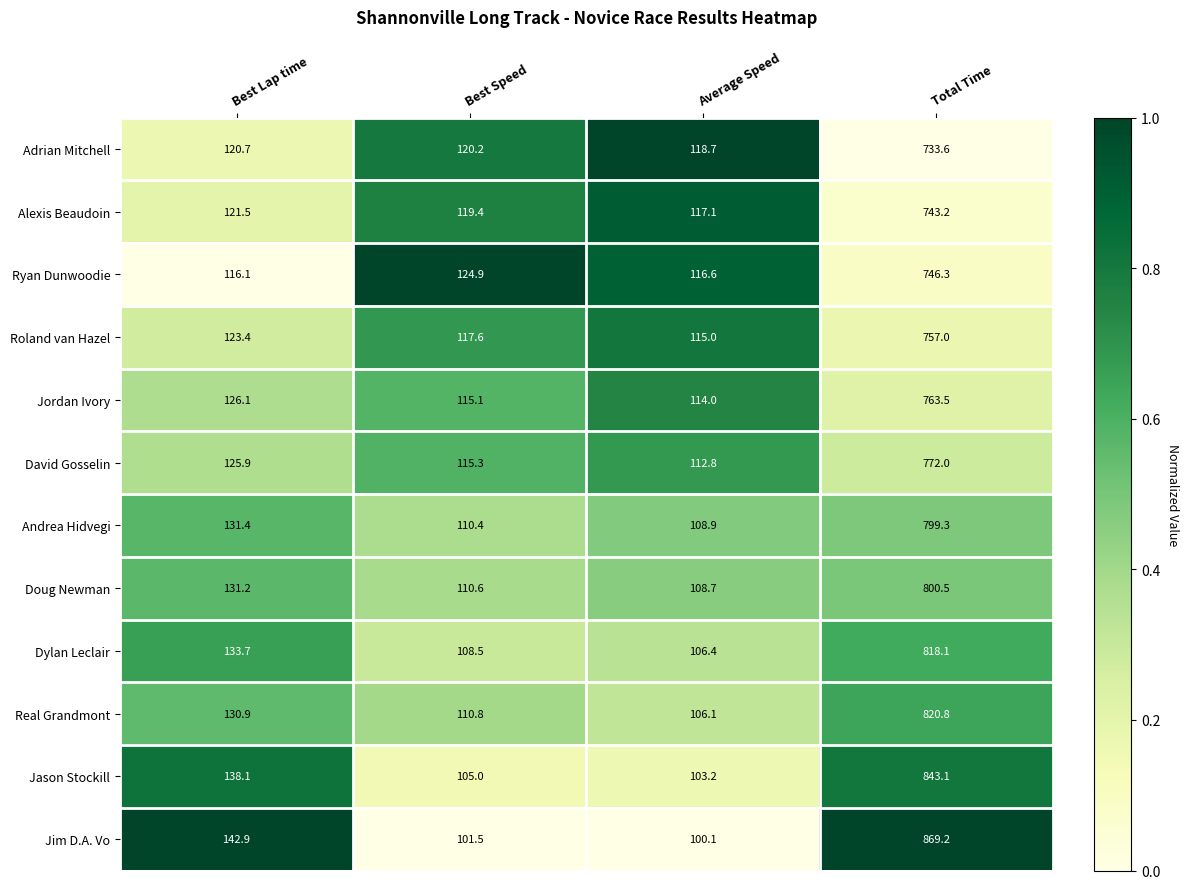

At which label does Roland van Hazel reach its minimum?

Average Speed